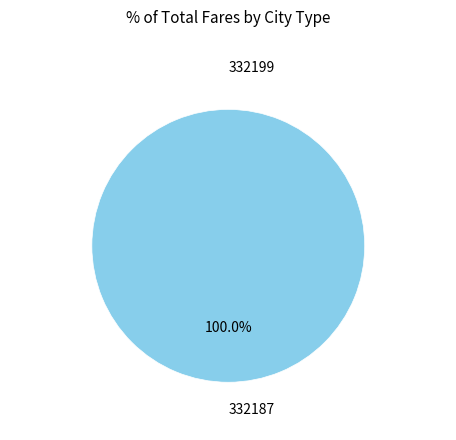

Is 332187 the majority of the pie?

Yes